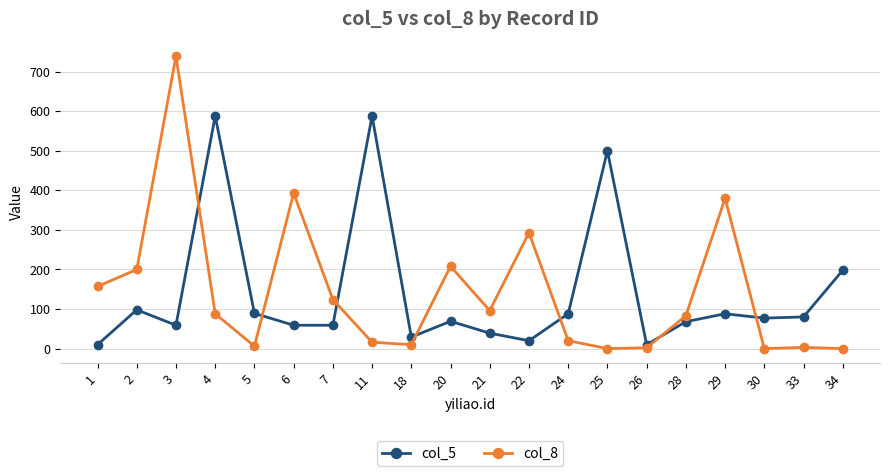

True or false: col_5 has more than 1 points higher than both neighbors.

True